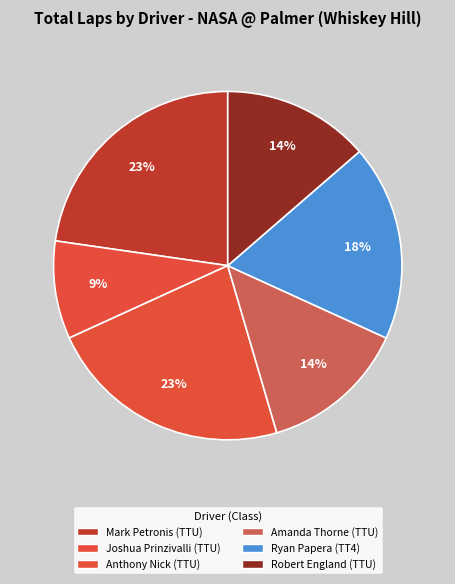

Which slice is the largest?

Mark Petronis